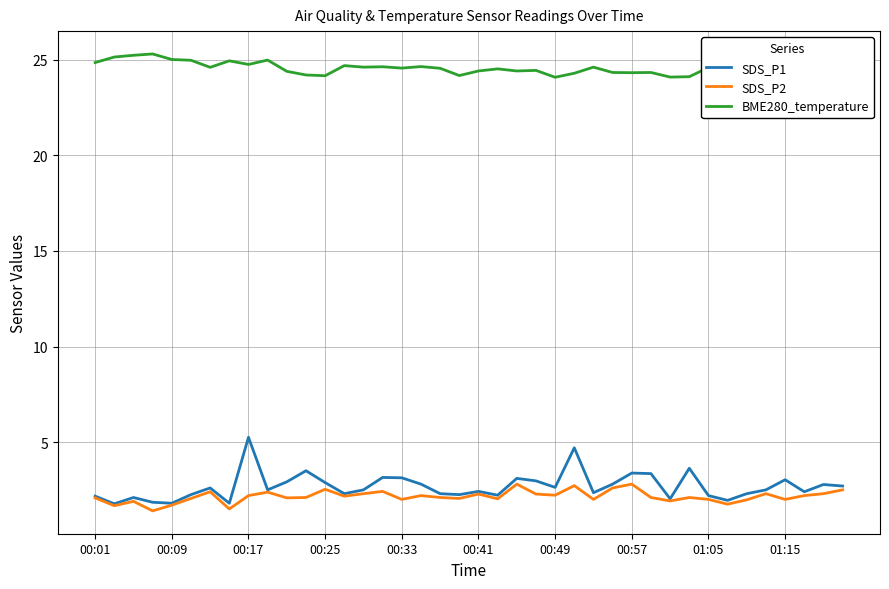

What is the spread (max minus min) of values at 35?

22.1